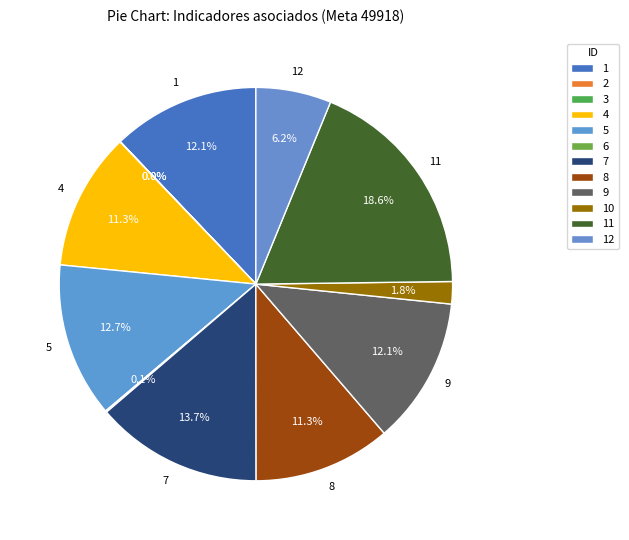

True or false: 10 accounts for 1% of the total.

False